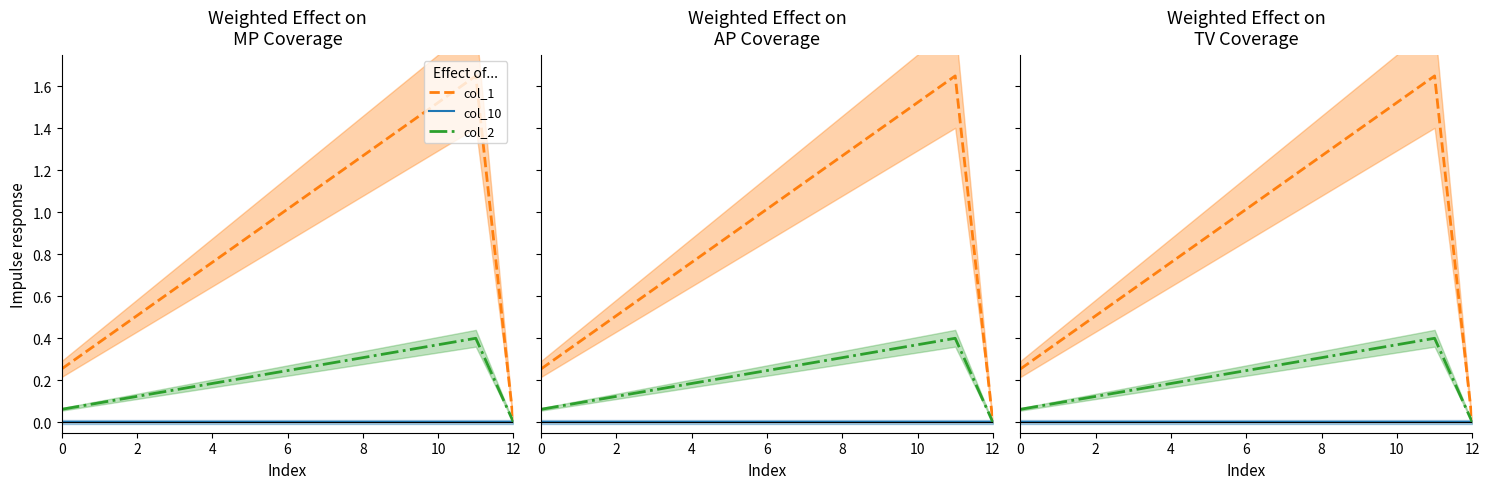

In col_1, how many points are higher than both neighbors (excluding endpoints)?

1